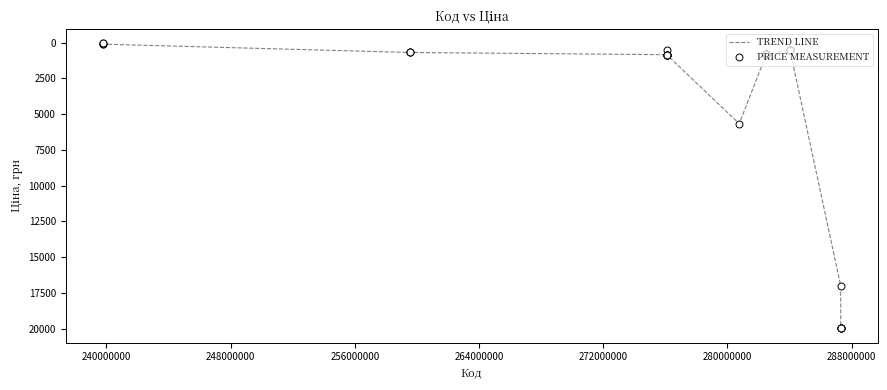

What is the difference between the maximum and minimum values?

19907.1